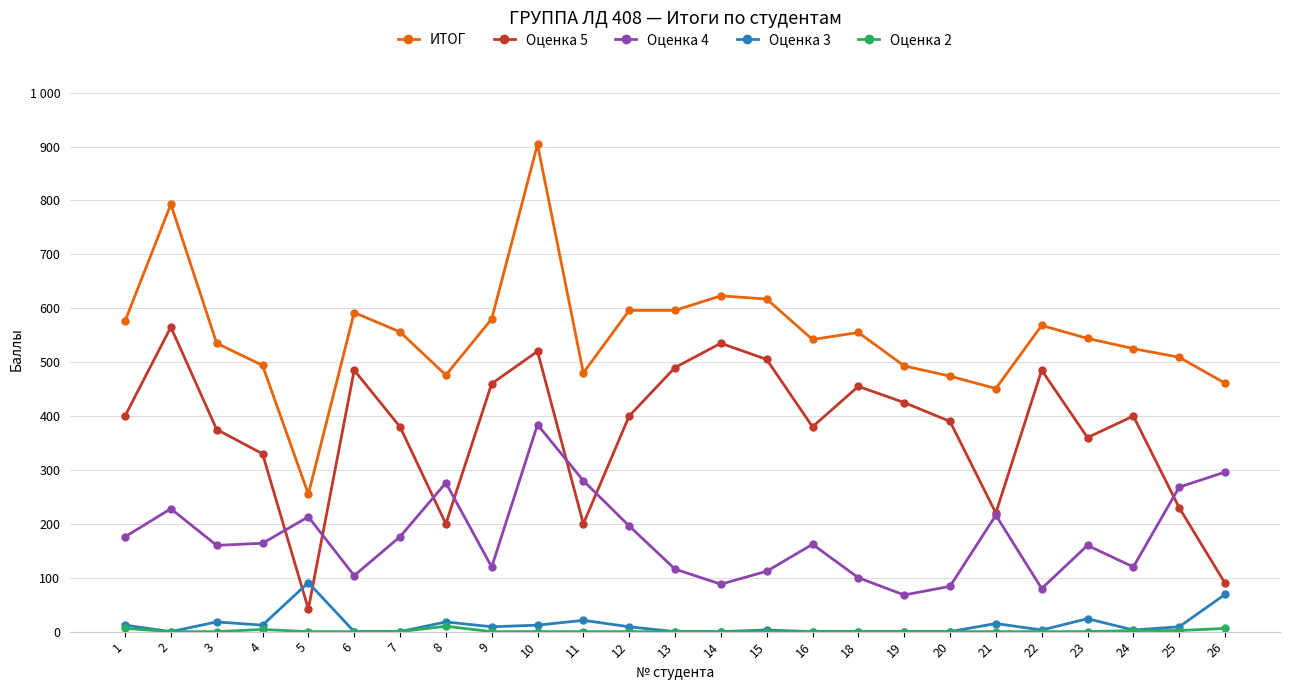

Is this an area chart (filled region under the line)?

No